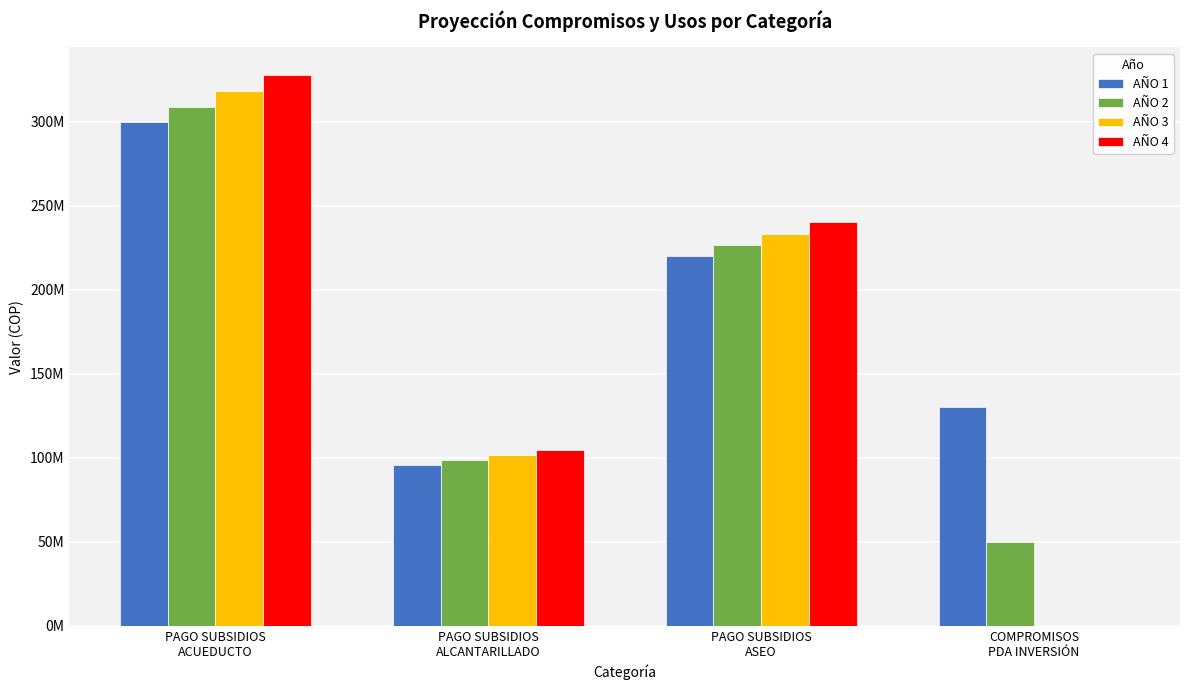

The AÑO 2 series shows 43292542 at PAGO SUBSIDIOS
ALCANTARILLADO. True or false?

False